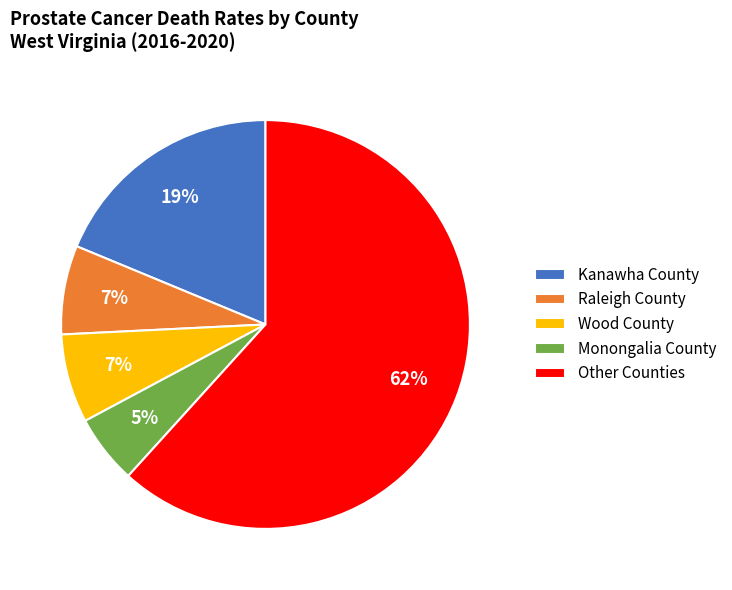

Which slice is the smallest?

Monongalia County